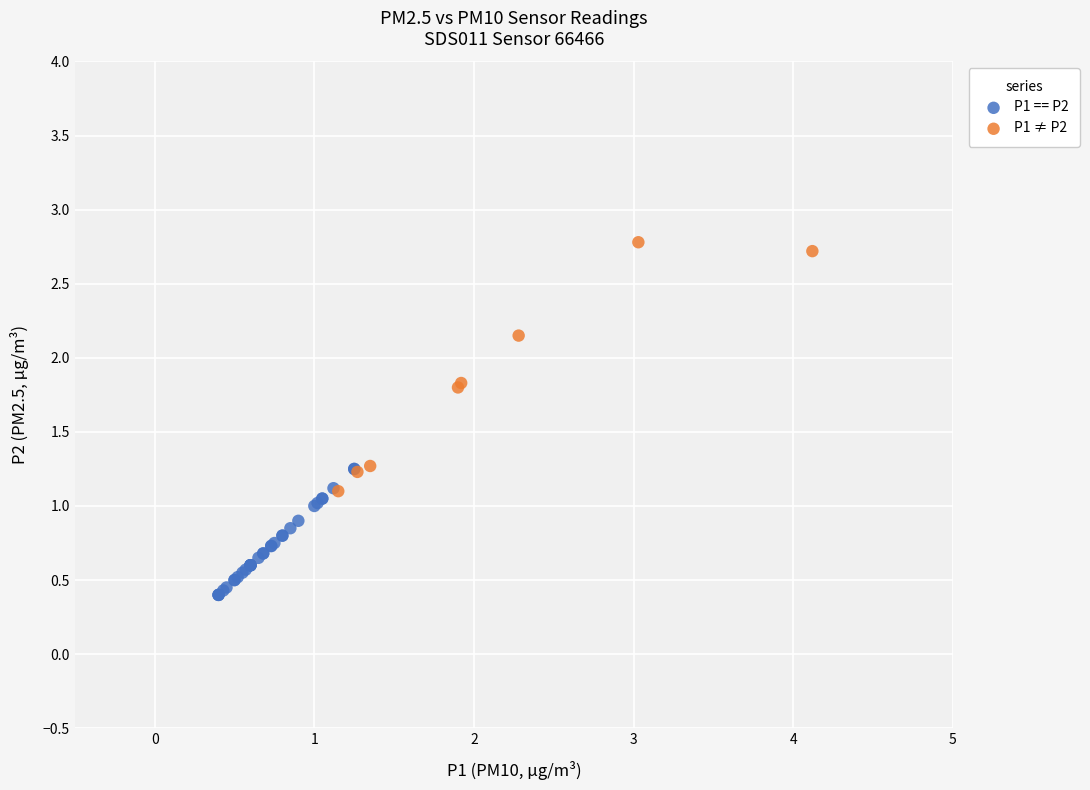

Which series has the widest spread of Y values?

P1 ≠ P2